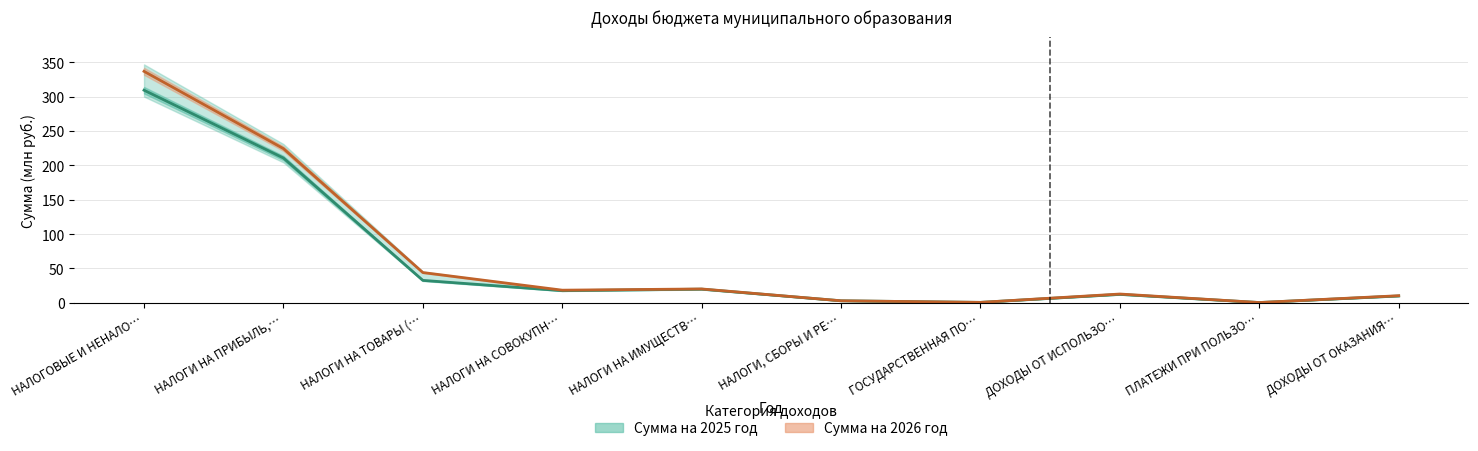

True or false: Сумма на 2026 год has a value of 20.2 at НАЛОГИ НА ИМУЩЕСТВ….

True